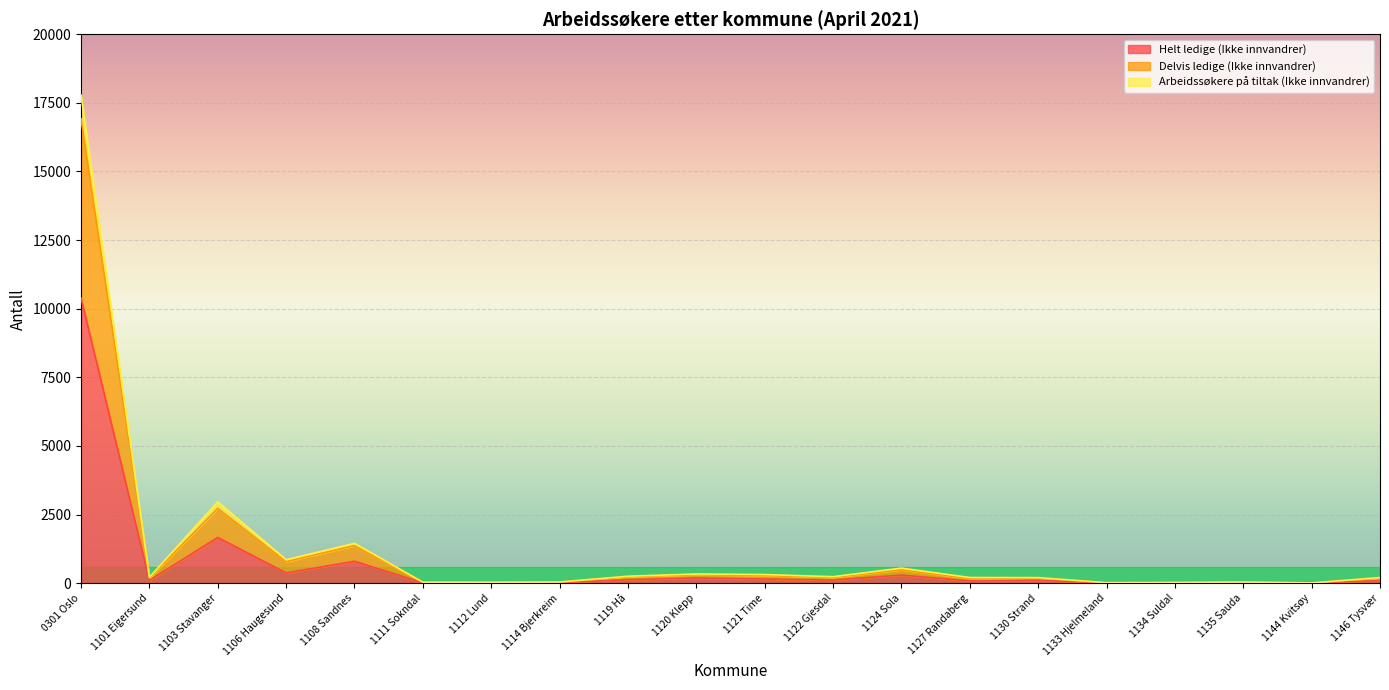

How many interior local peaks does the Helt ledige (Ikke innvandrer) series have?

6